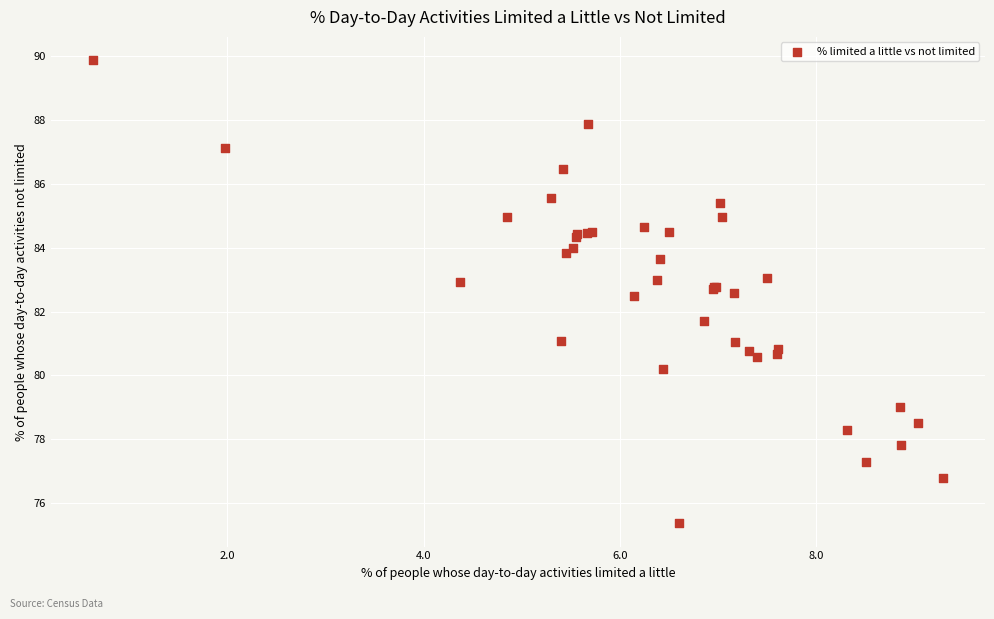

What Y value in the scatter plot is closest to 82?

81.7